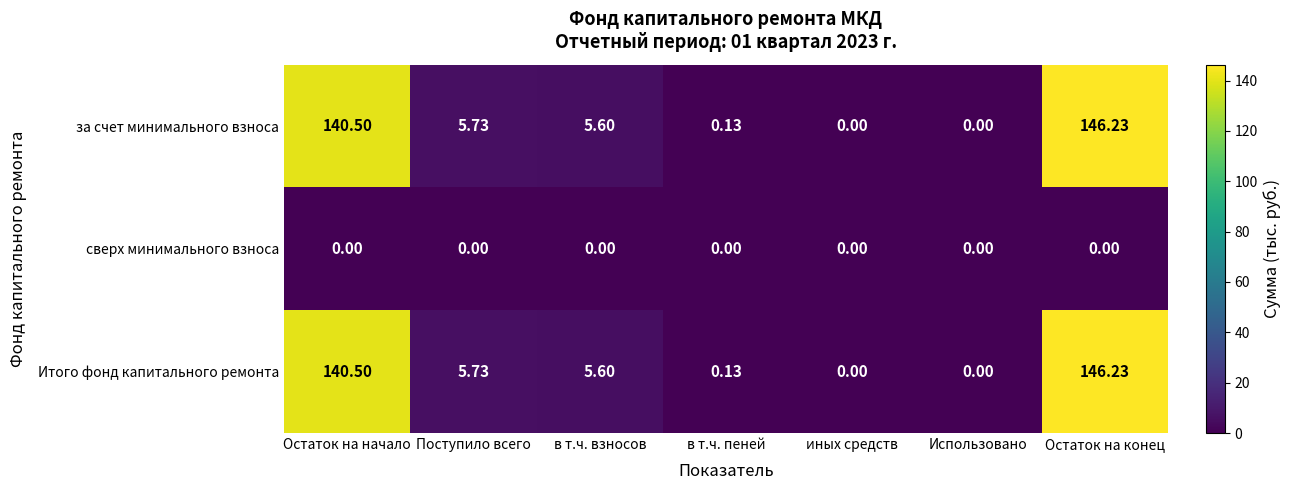

What is the total value across all series at Остаток на конец?

292.5